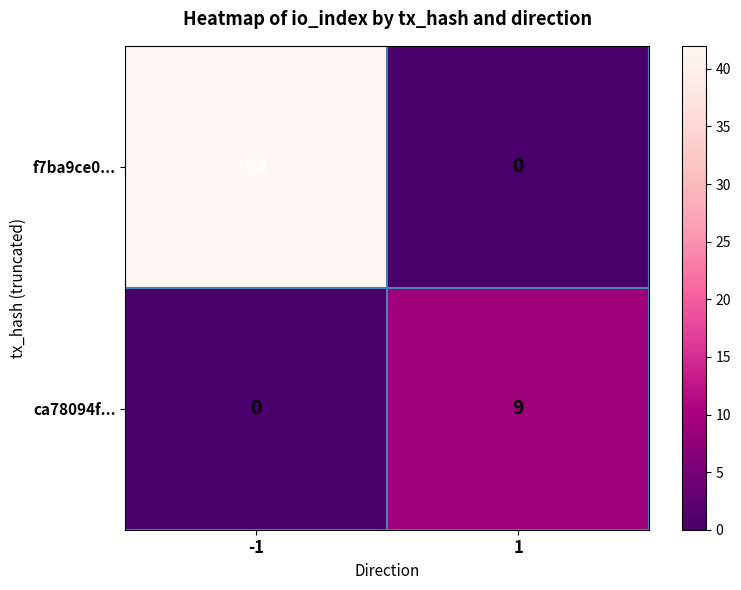

Reading left to right, extract all data points from this chart.

f7ba9ce0...: 42	0
ca78094f...: 0	9